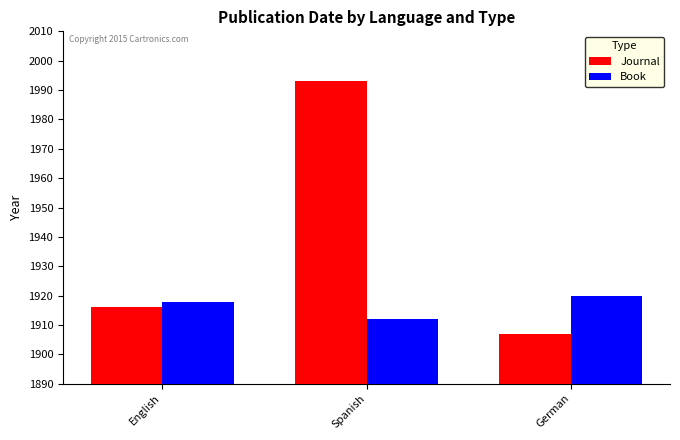

What is the difference between the maximum and minimum values in the Journal series?

86